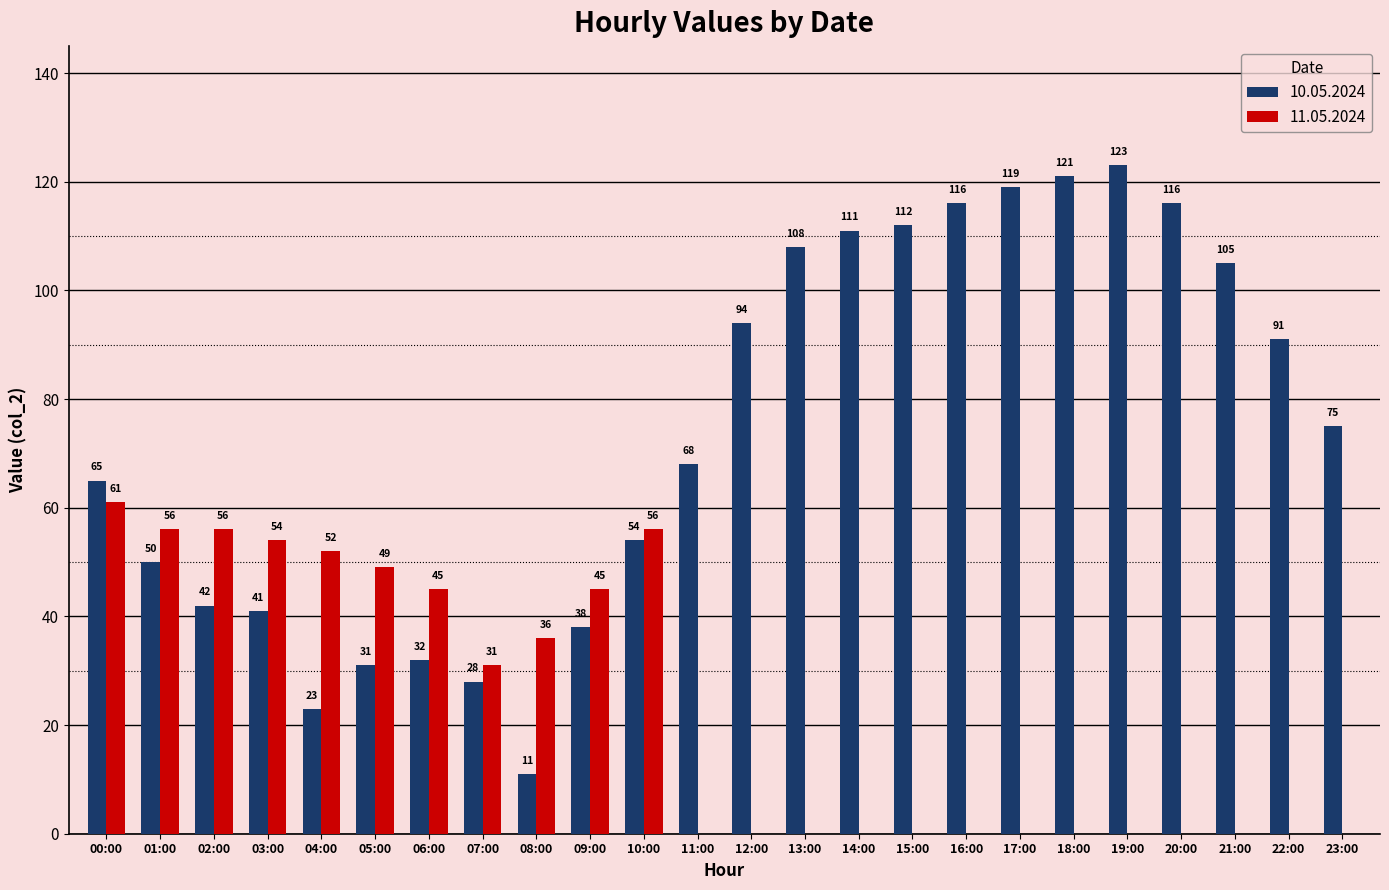

What is the highest value of the 10.05.2024 series?

123